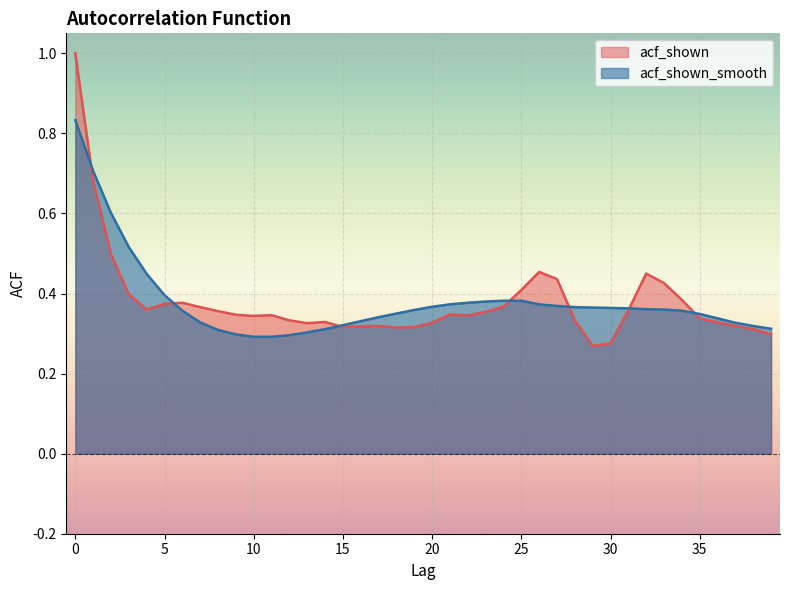

At how many categories does at least one series exceed 0?

40